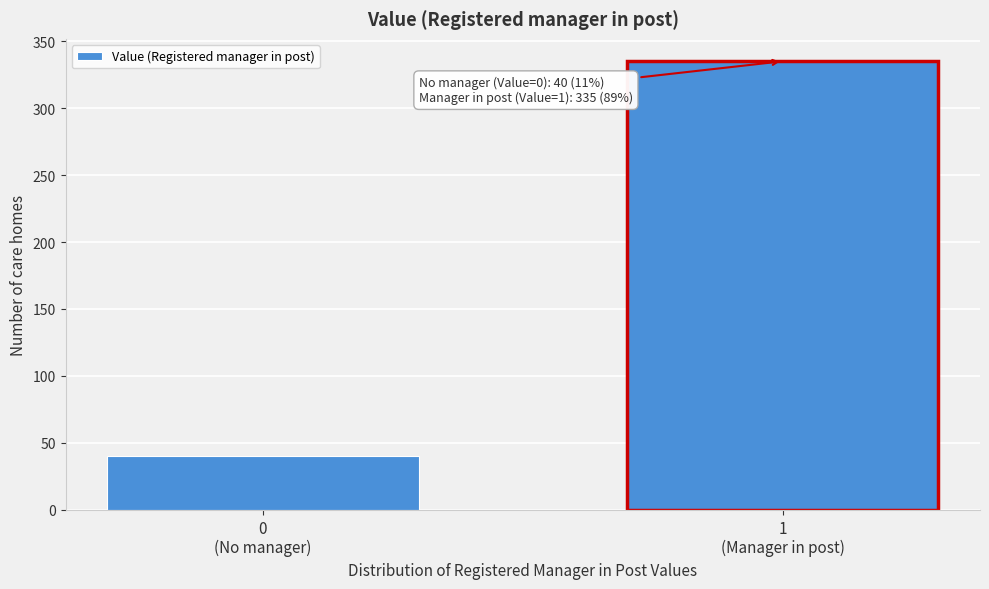

Reading left to right, what are all the values shown in this chart?

40	335